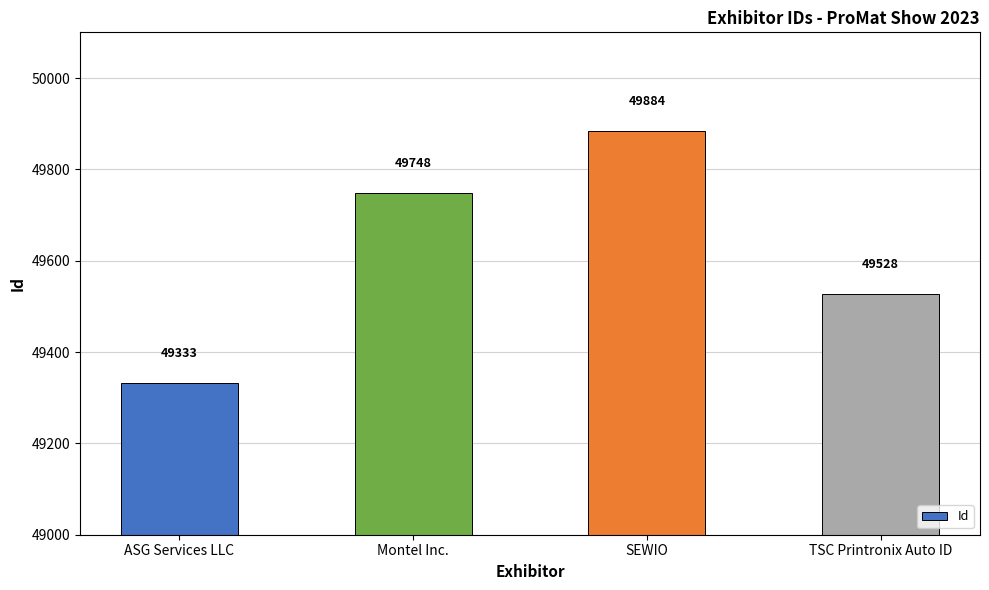

What is the average value?

49623